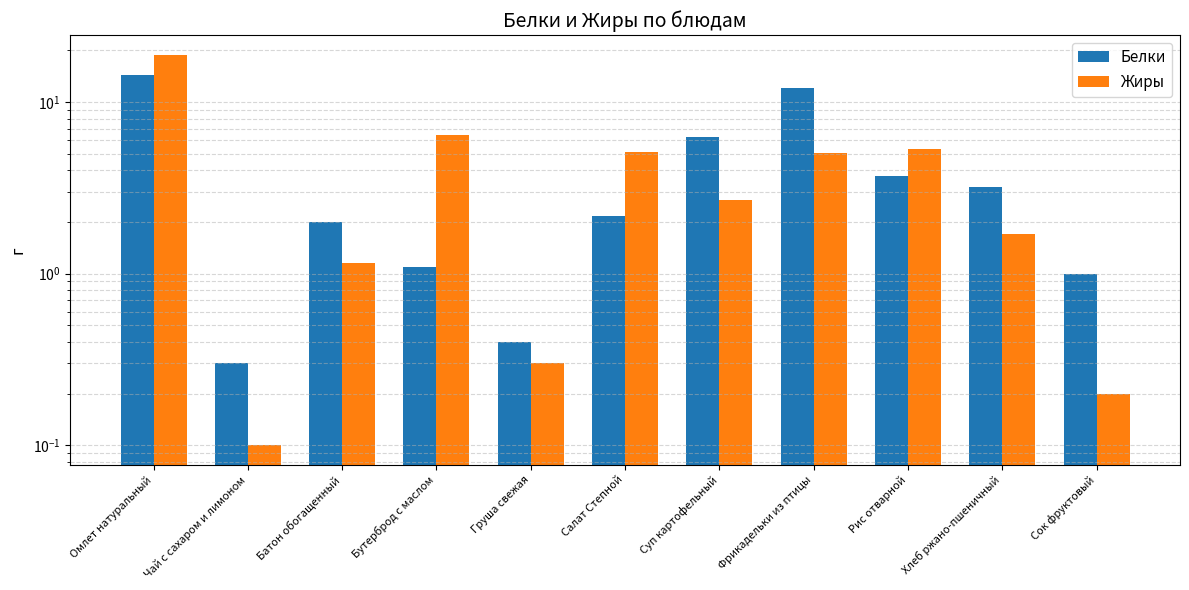

What is the difference between the Белки values at Омлет натуральный and Груша свежая?

14.0